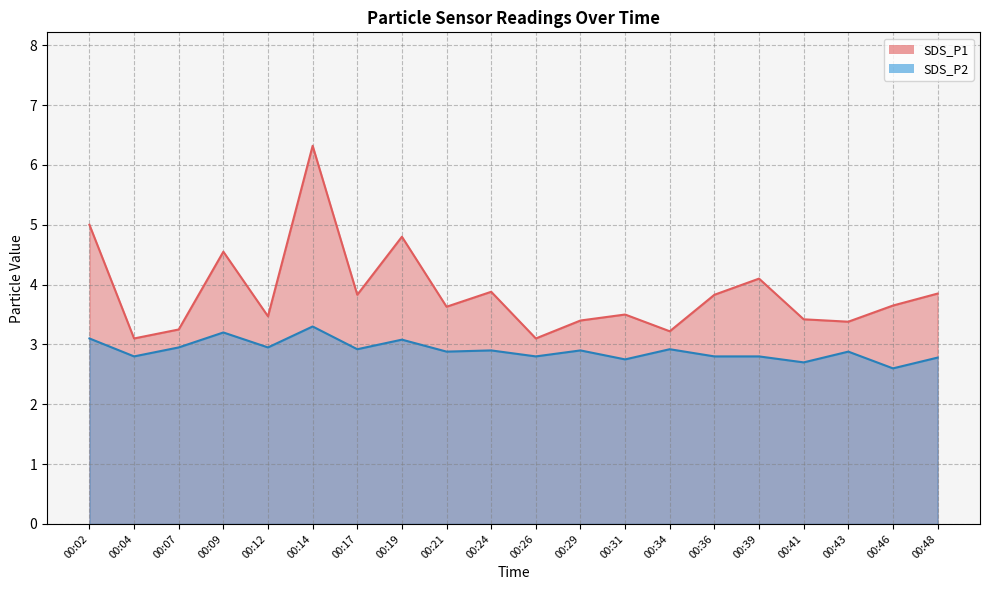

Which series has the largest range (max minus min)?

SDS_P1